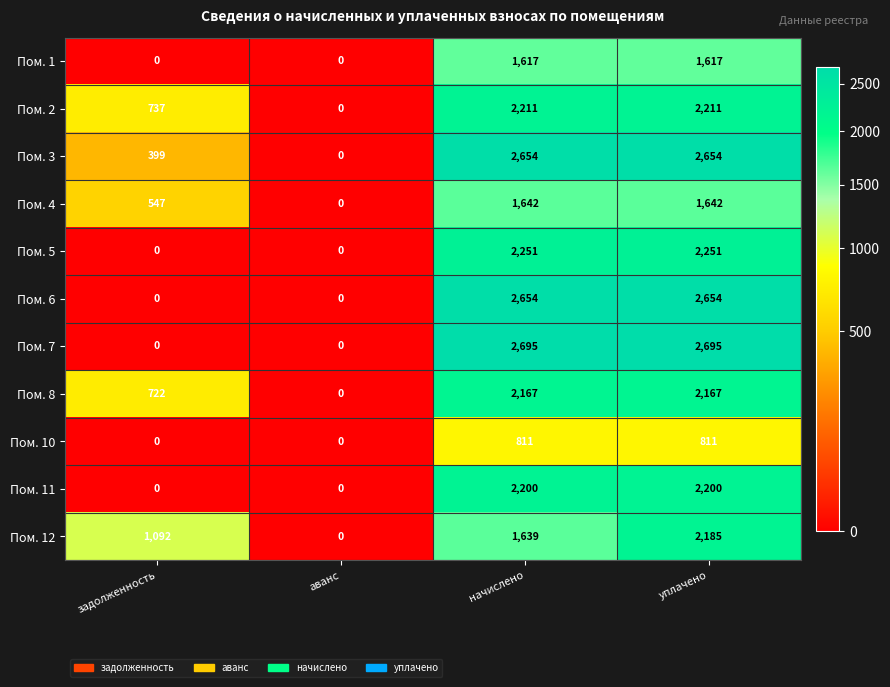

What is the difference between the second highest and minimum values in the Пом. 10 series?

811